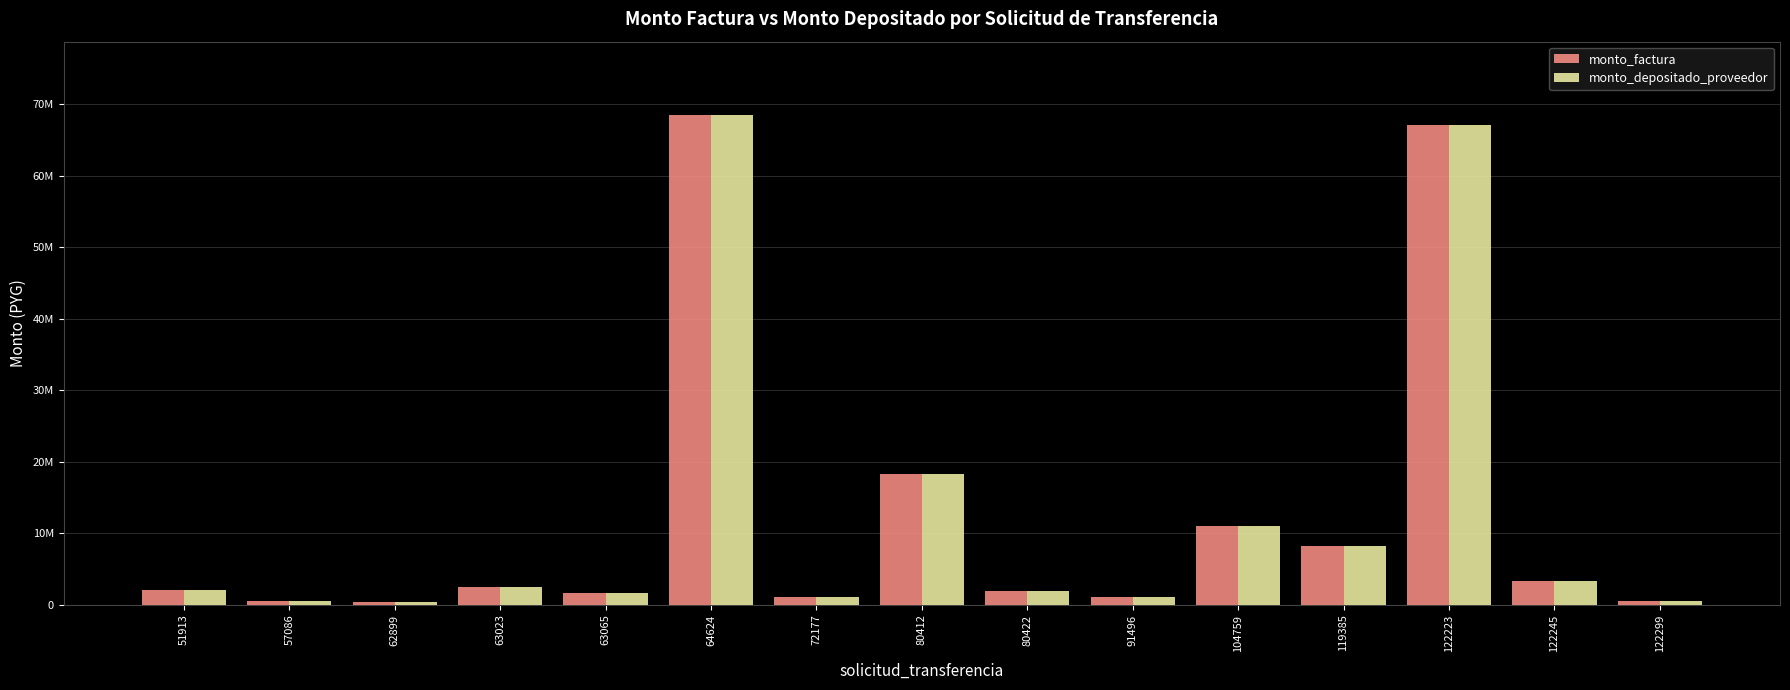

What are all the series names shown in the legend?

monto_factura, monto_depositado_proveedor